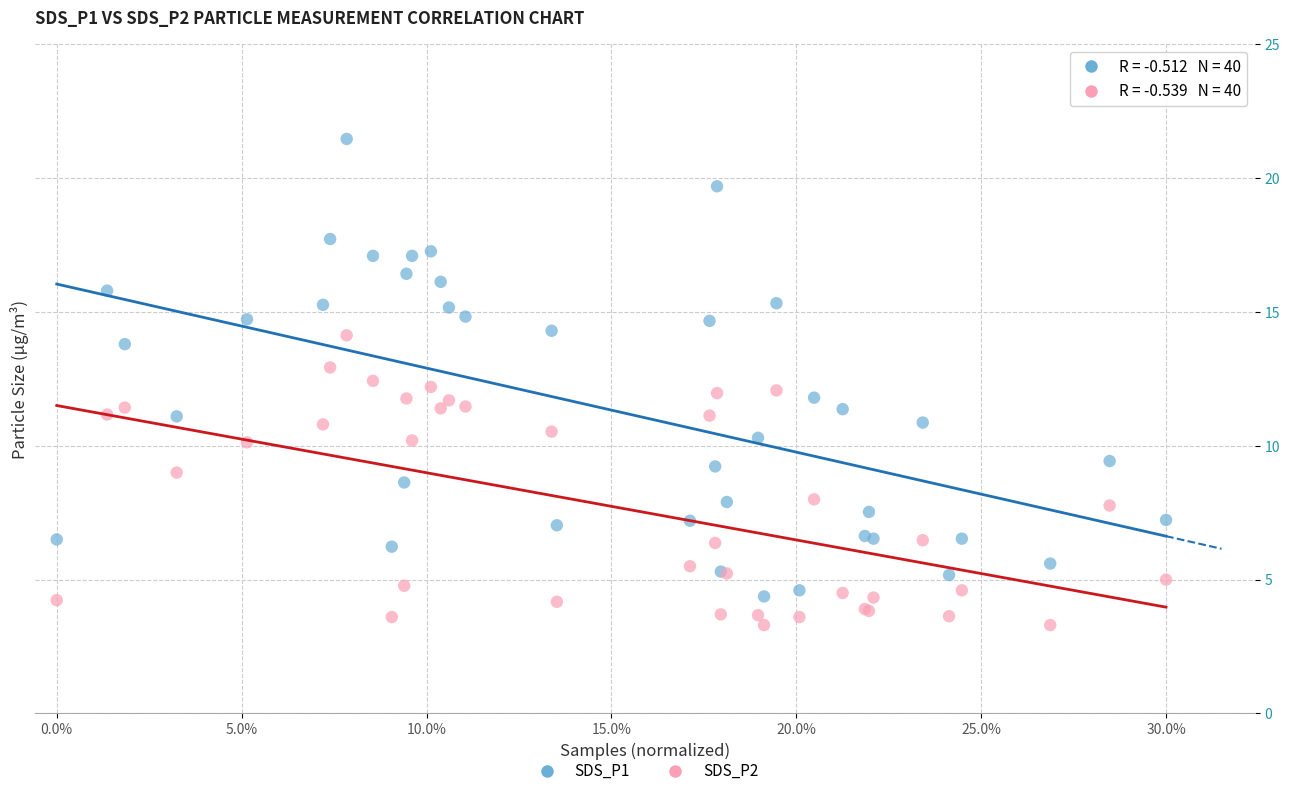

Which series has the largest Y range (max minus min)?

SDS_P1